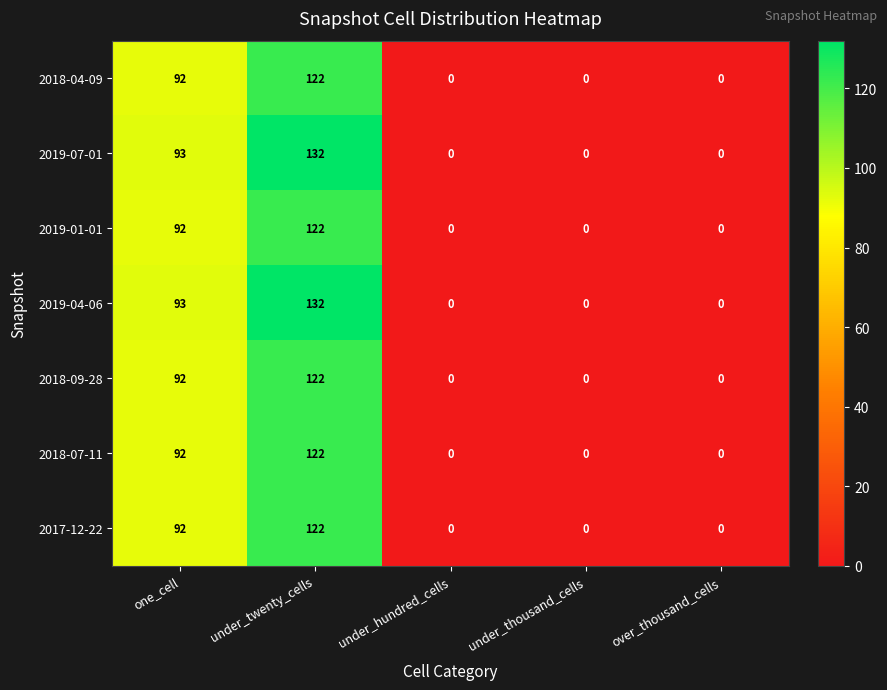

At which label does 2018-07-11 reach its peak?

under_twenty_cells